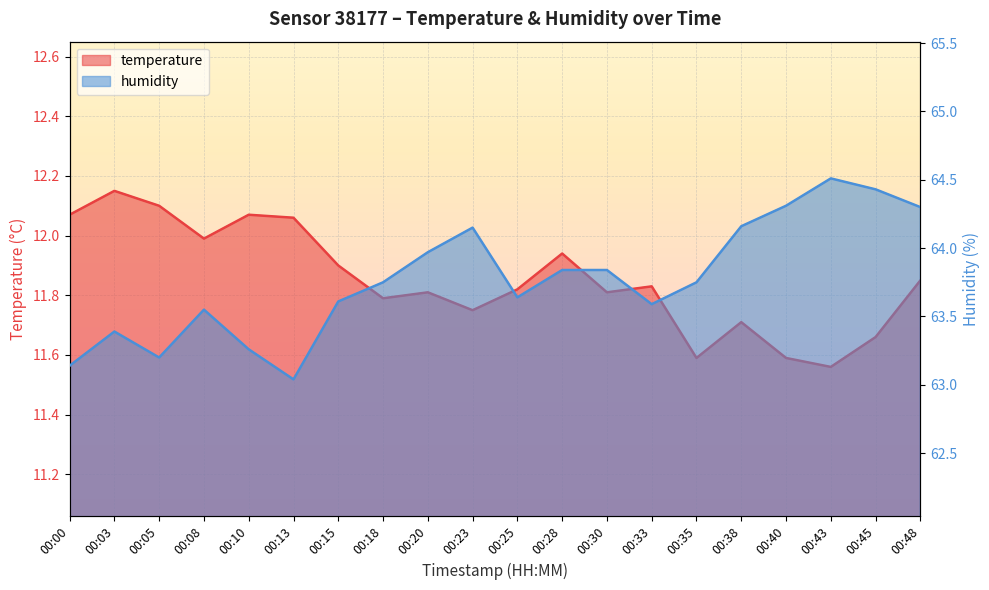

Reading left to right, transcribe all the data shown in this chart.

temperature: 00:00=12.1	00:03=12.2	00:05=12.1	00:08=12.0	00:10=12.1	00:13=12.1	00:15=11.9	00:18=11.8	00:20=11.8	00:23=11.8	00:25=11.8	00:28=11.9	00:30=11.8	00:33=11.8	00:35=11.6	00:38=11.7	00:40=11.6	00:43=11.6	00:45=11.7	00:48=11.8
humidity: 00:00=63.1	00:03=63.4	00:05=63.2	00:08=63.5	00:10=63.3	00:13=63.0	00:15=63.6	00:18=63.8	00:20=64.0	00:23=64.2	00:25=63.6	00:28=63.8	00:30=63.8	00:33=63.6	00:35=63.8	00:38=64.2	00:40=64.3	00:43=64.5	00:45=64.4	00:48=64.3